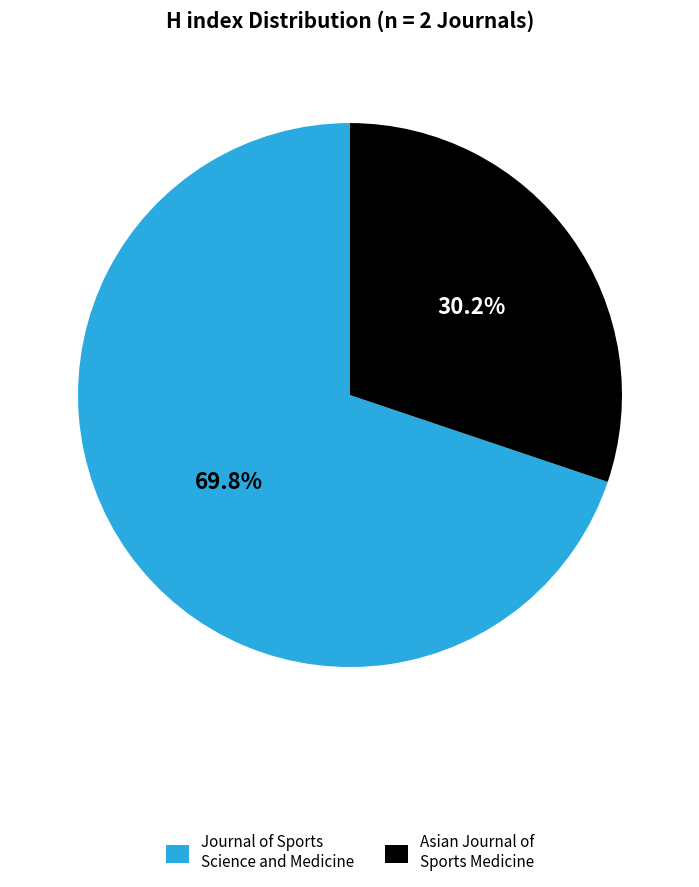

What portion of the pie excludes Journal of Sports Science and Medicine?

30.2%